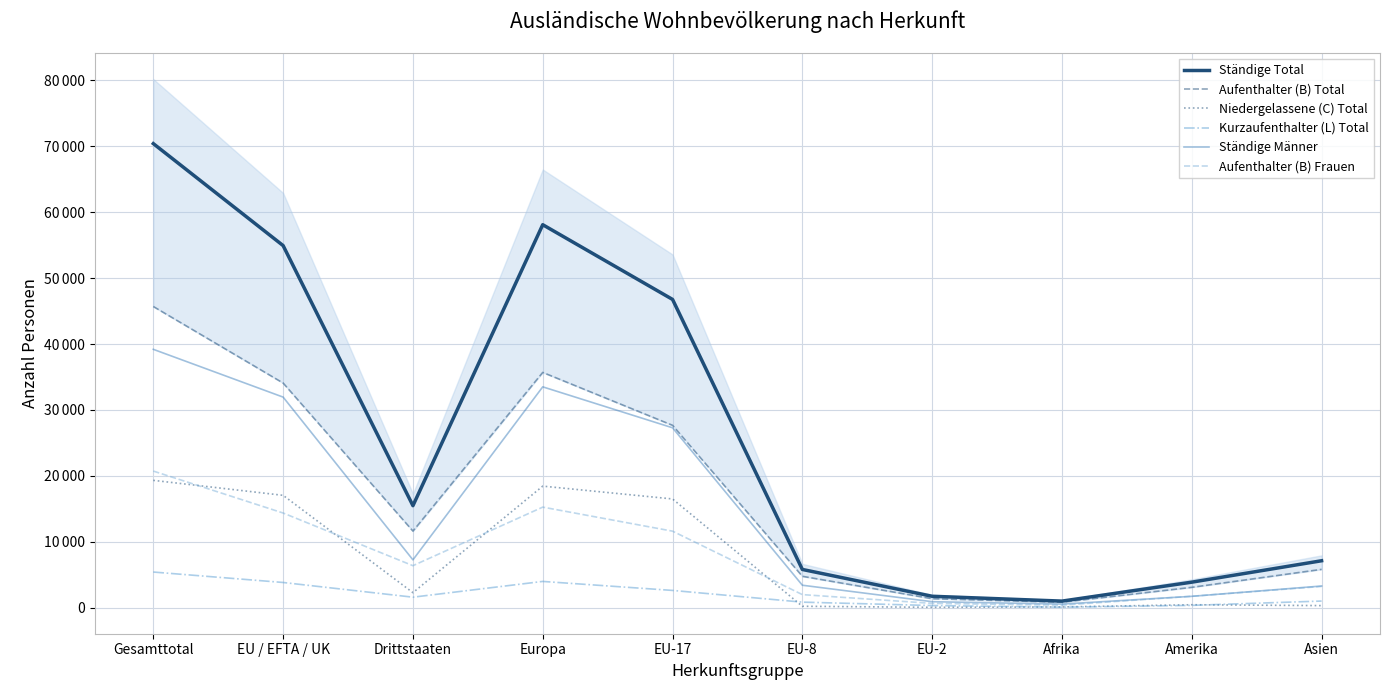

Which series has the largest total across all categories?

Ständige Total